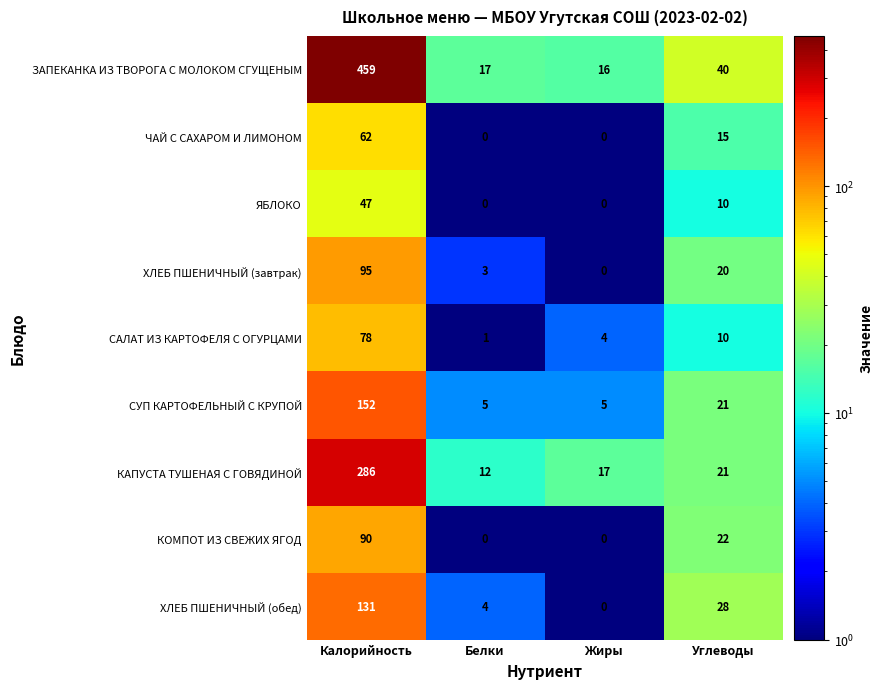

At which category does the chart reach its peak across all series?

Калорийность